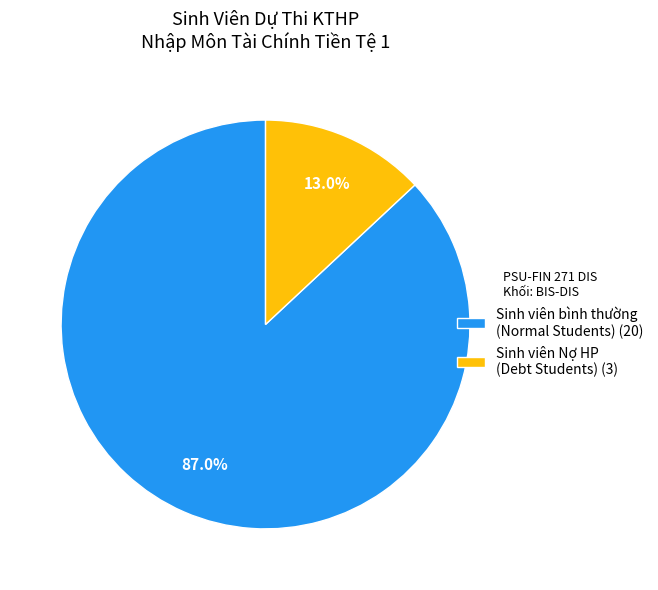

Does Sinh viên bình thường (Normal Students) (20) account for over 50% of the chart?

Yes